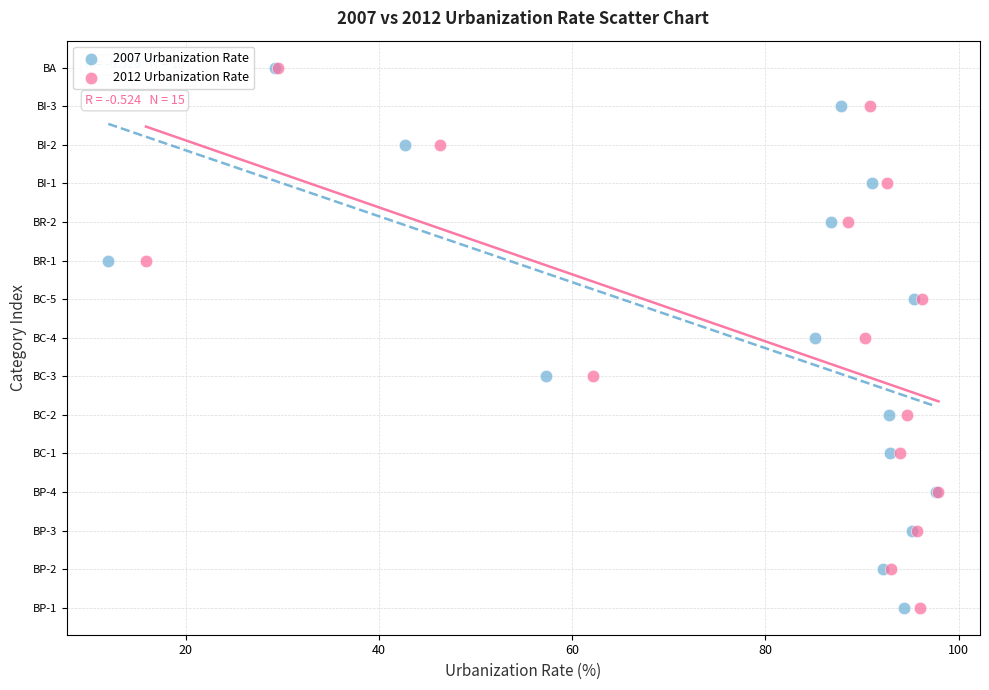

What are all the series names shown in the legend?

2007 Urbanization Rate, 2012 Urbanization Rate